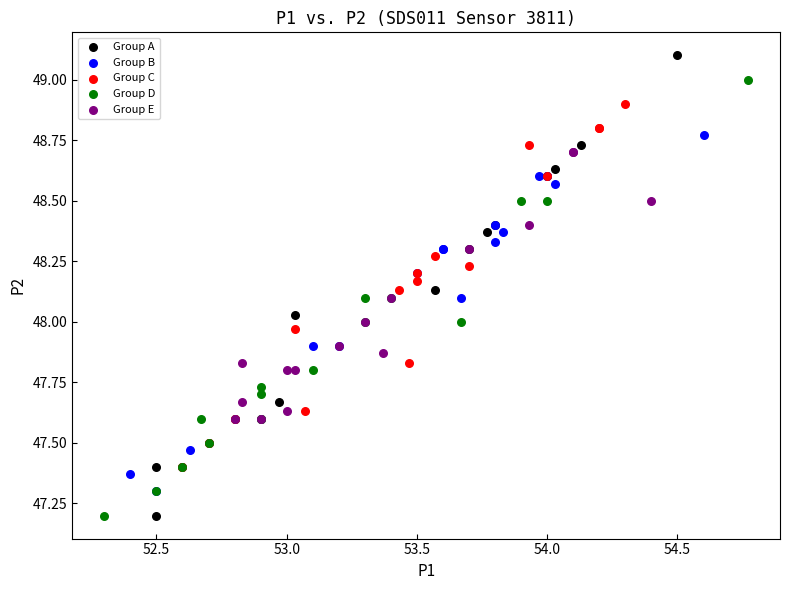

Which series contains the highest Y value?

Group A